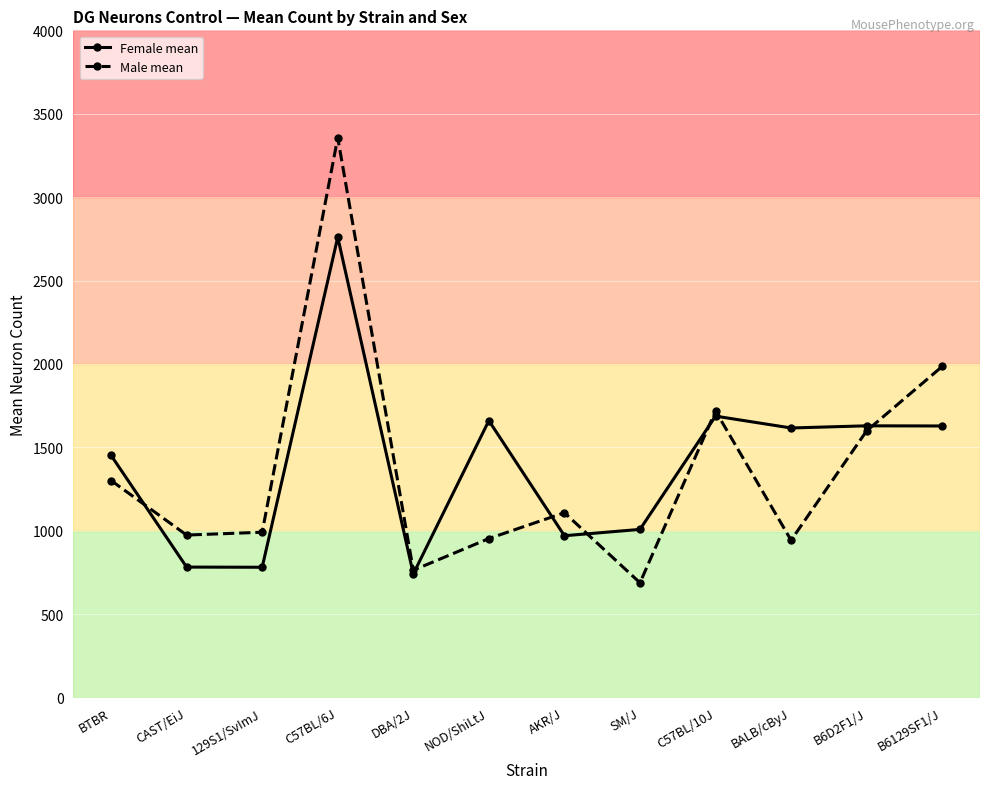

What is the value of the Male mean point at the 9th from the left?

1718